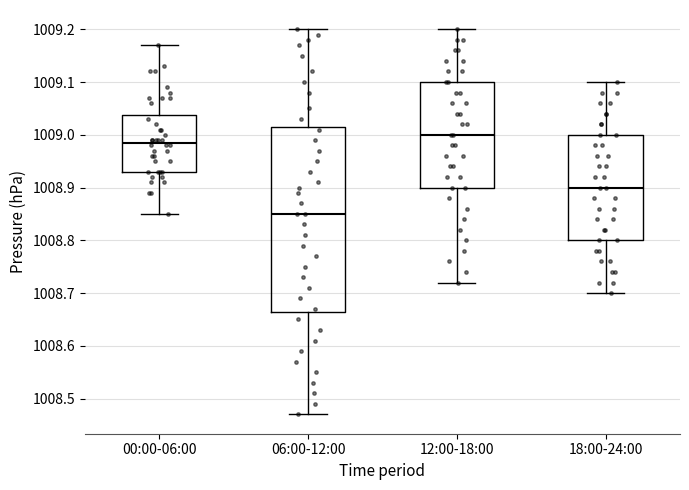

Which box has the lowest median line?

06:00-12:00